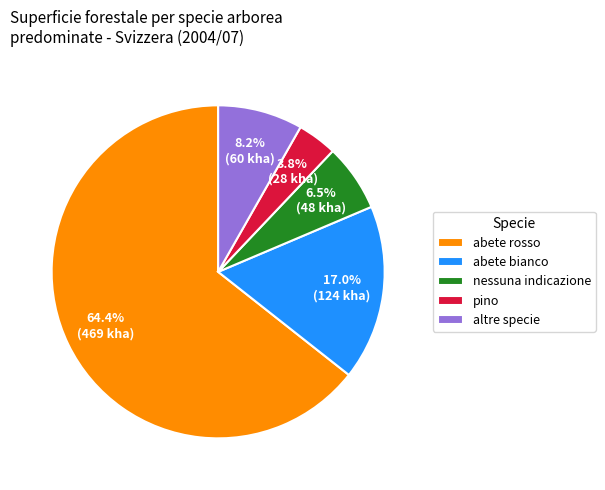

Between nessuna indicazione and abete rosso, which is larger?

abete rosso